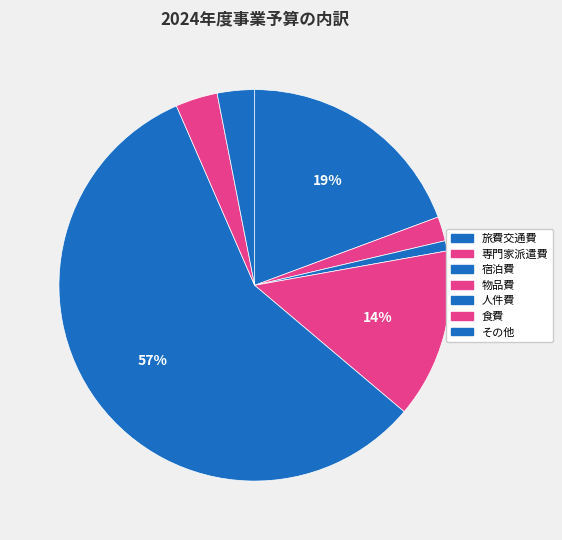

To the nearest percent, what is the difference between the largest and smallest slice percentages?

56%